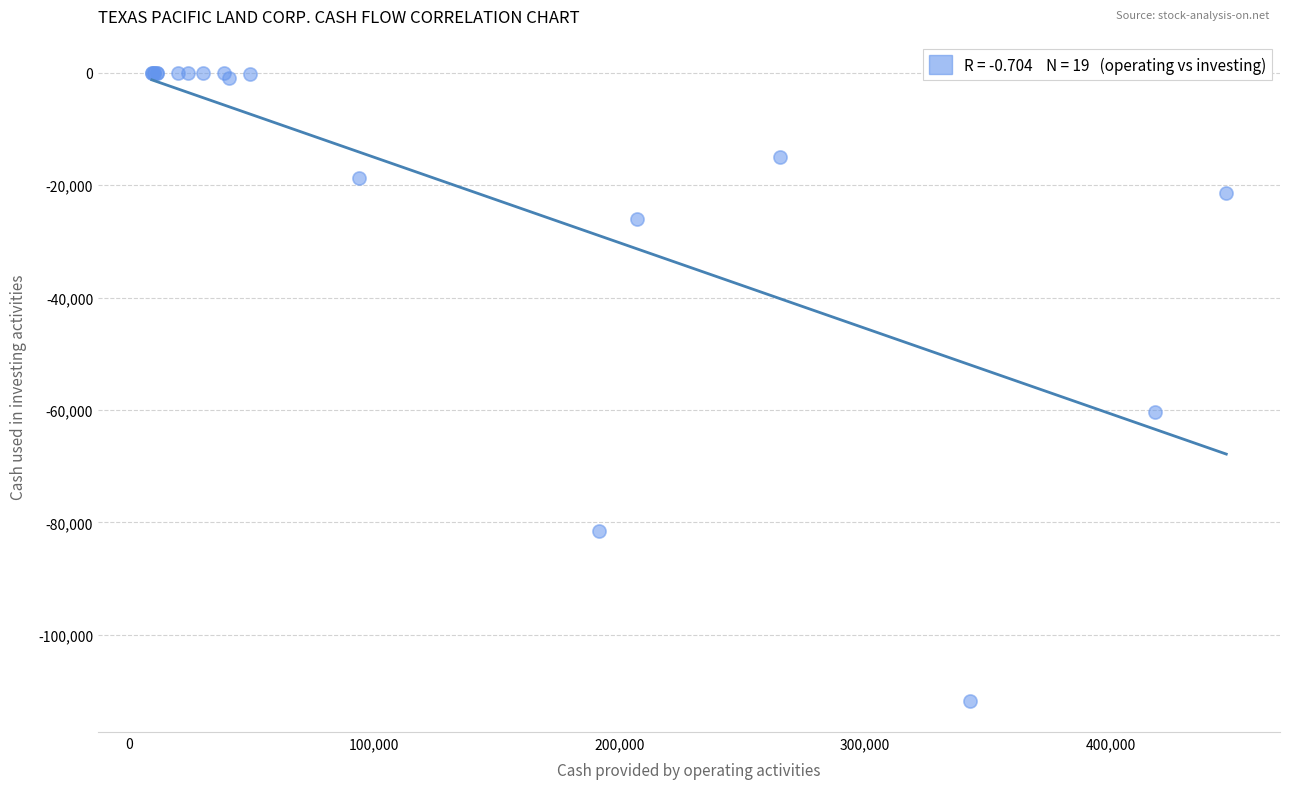

What Y value in the scatter plot is closest to -55849?

-60312